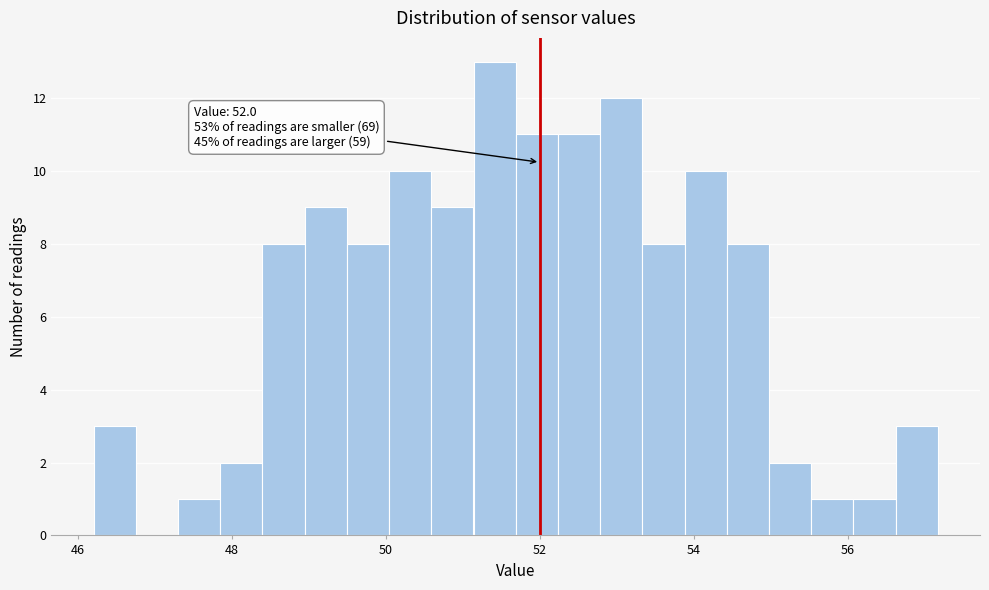

Around what value on the x-axis is the tallest bar? Give the approximate position of its centre, as read against the axis.

51.4